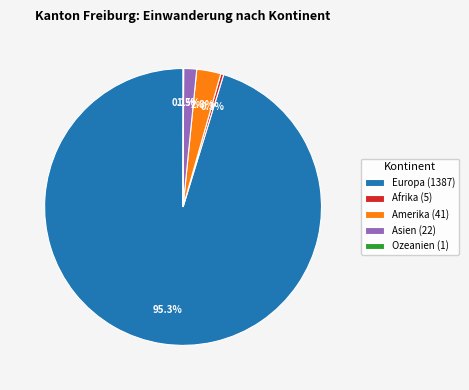

Which slice is the largest?

Europa (1387)